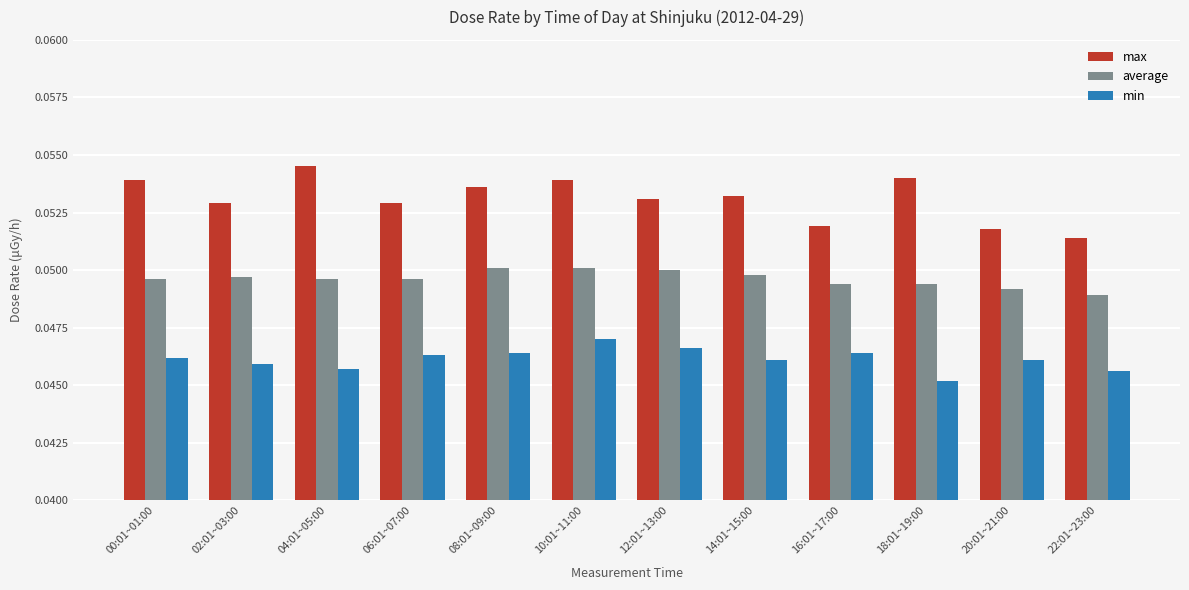

The min series shows 0.1 at 02:01~03:00. True or false?

False